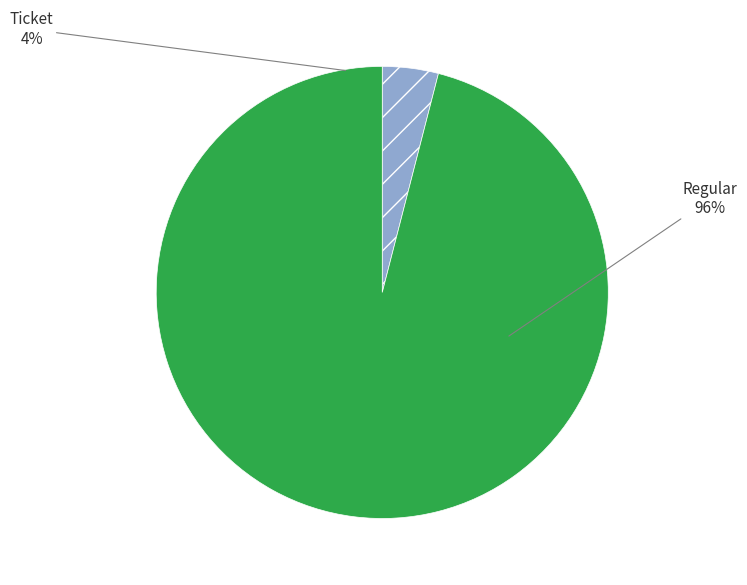

Do Regular and Ticket together represent more than half of the pie?

Yes